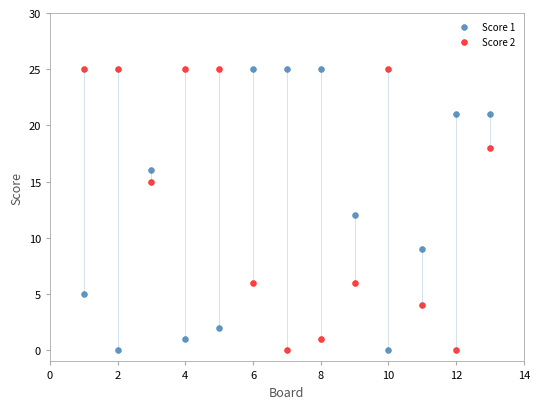

What are all the series names shown in the legend?

Score 1, Score 2